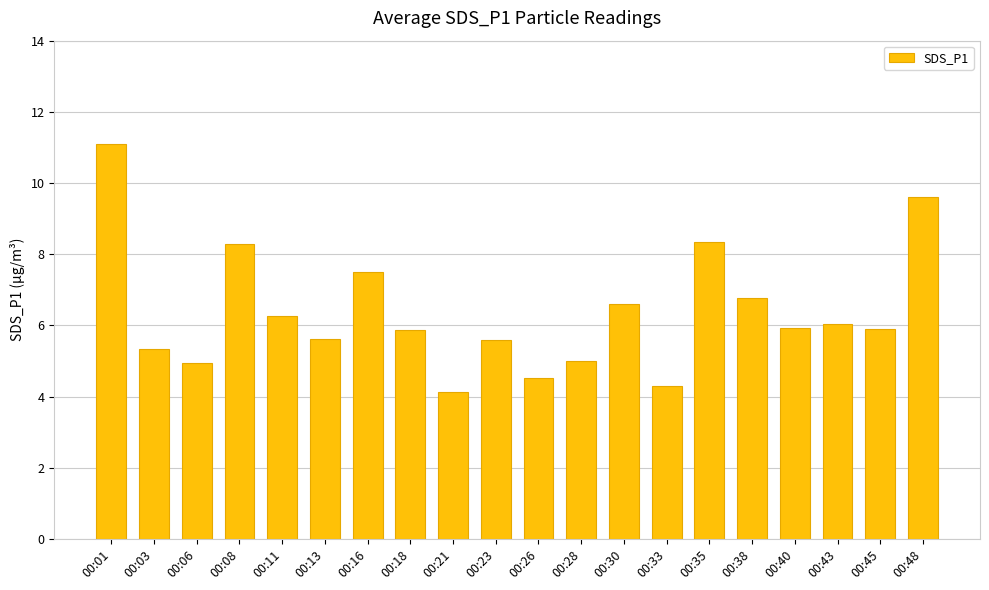

Which category has the lowest value across all series?

00:21